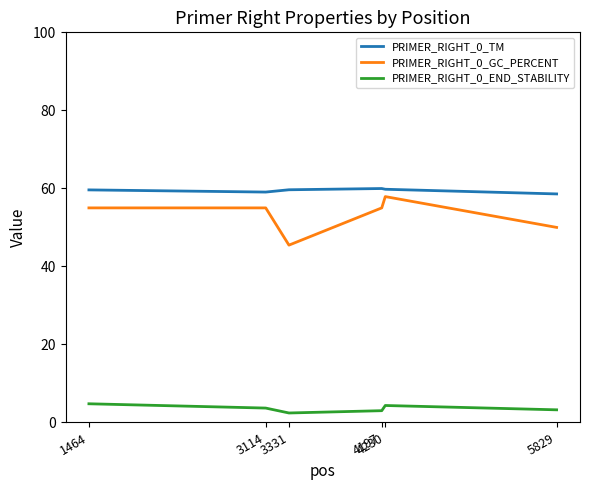

The PRIMER_RIGHT_0_TM series shows 28.3 at 3331. True or false?

False